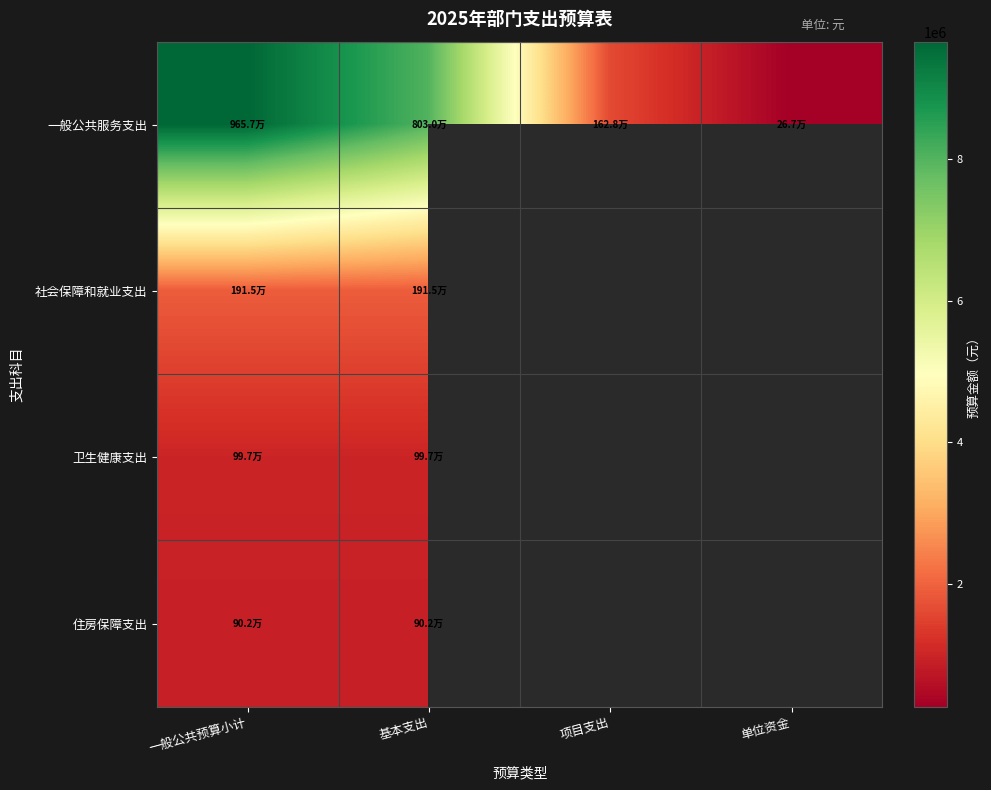

The 一般公共服务支出 series shows 8029587.8 at 基本支出. True or false?

True